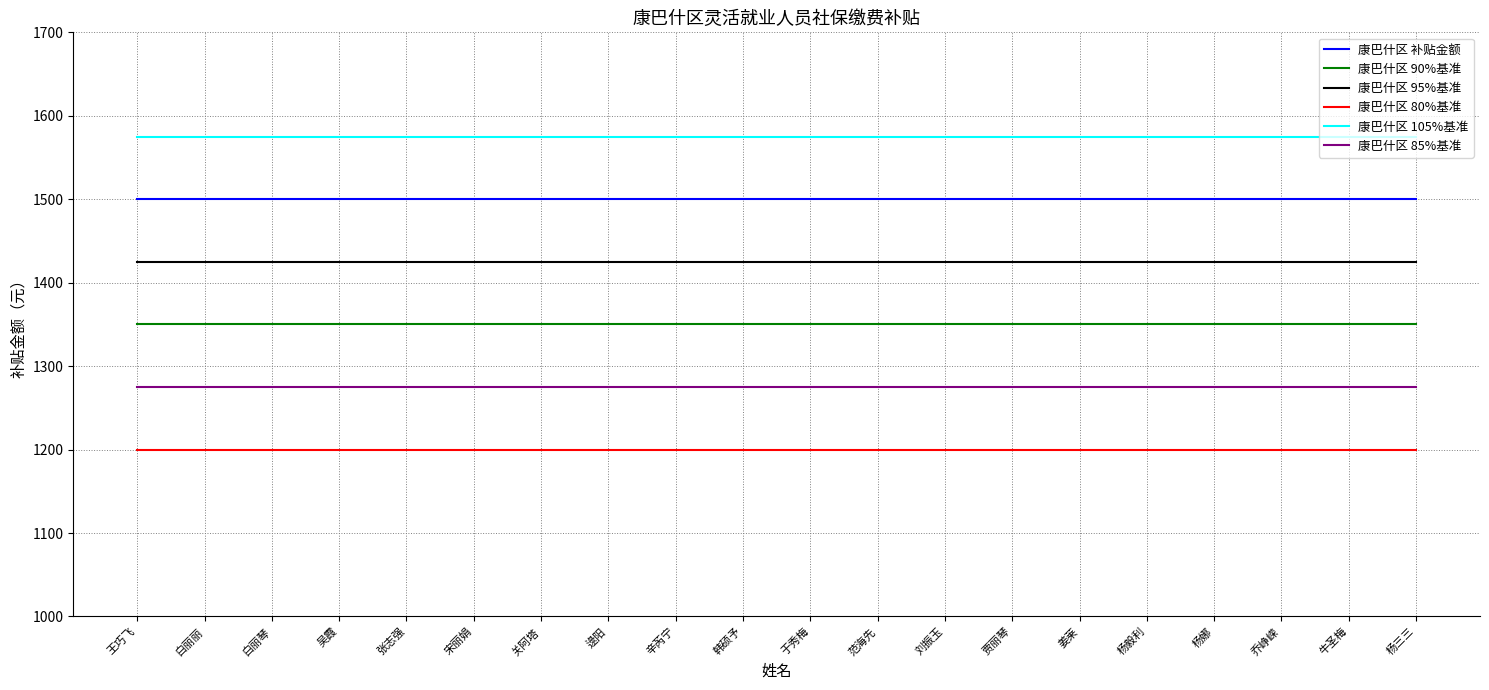

What are all the series names shown in the legend?

康巴什区 补贴金额, 康巴什区 90%基准, 康巴什区 95%基准, 康巴什区 80%基准, 康巴什区 105%基准, 康巴什区 85%基准